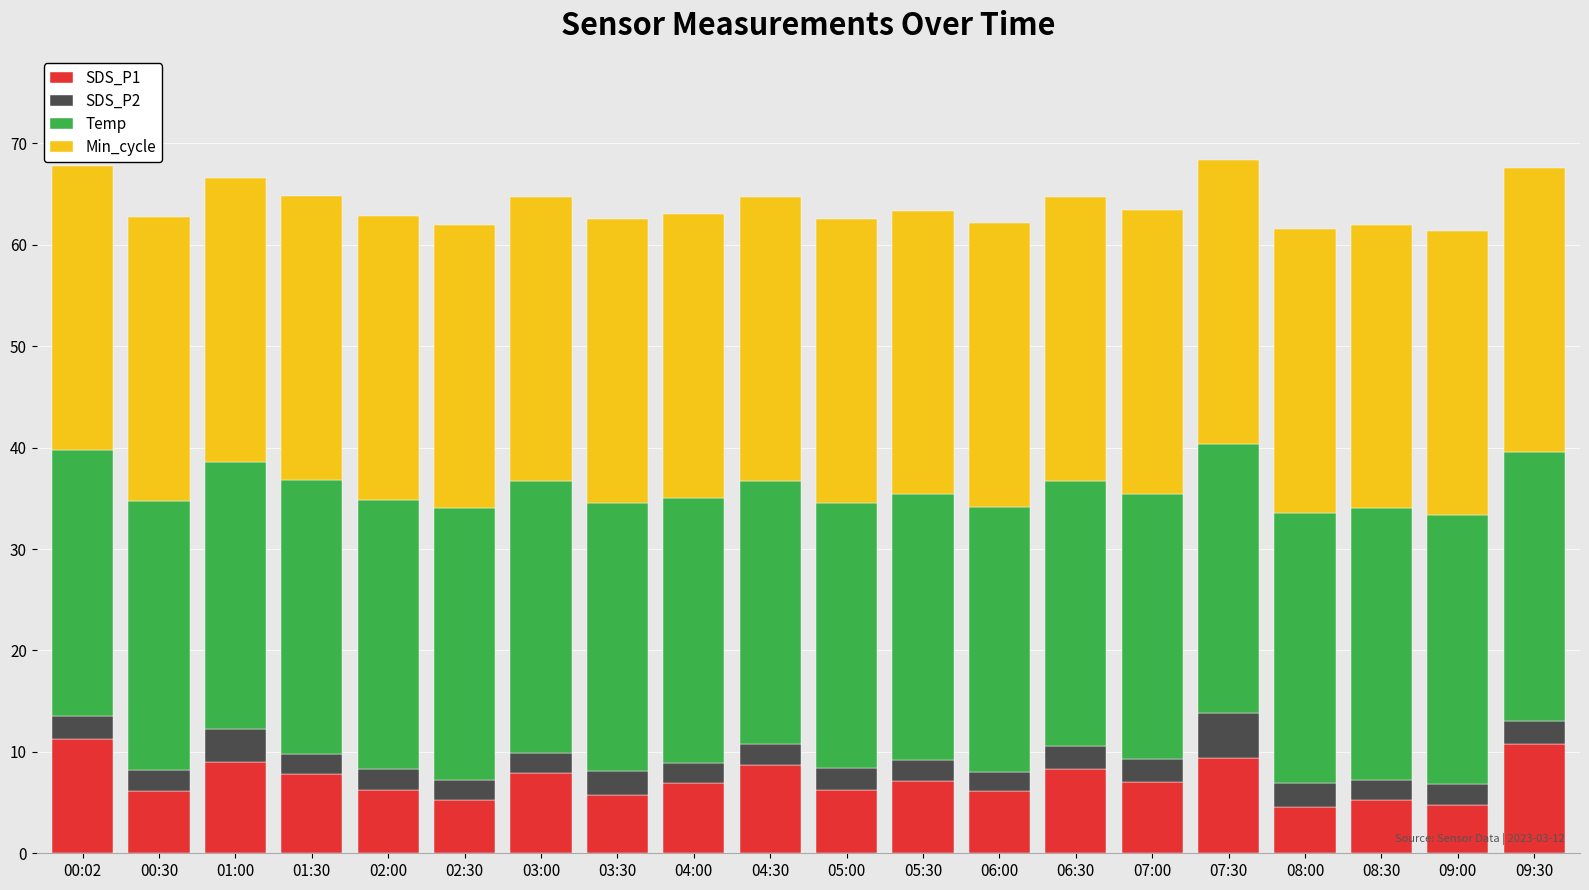

What is the sum of all SDS_P1 values?

144.5